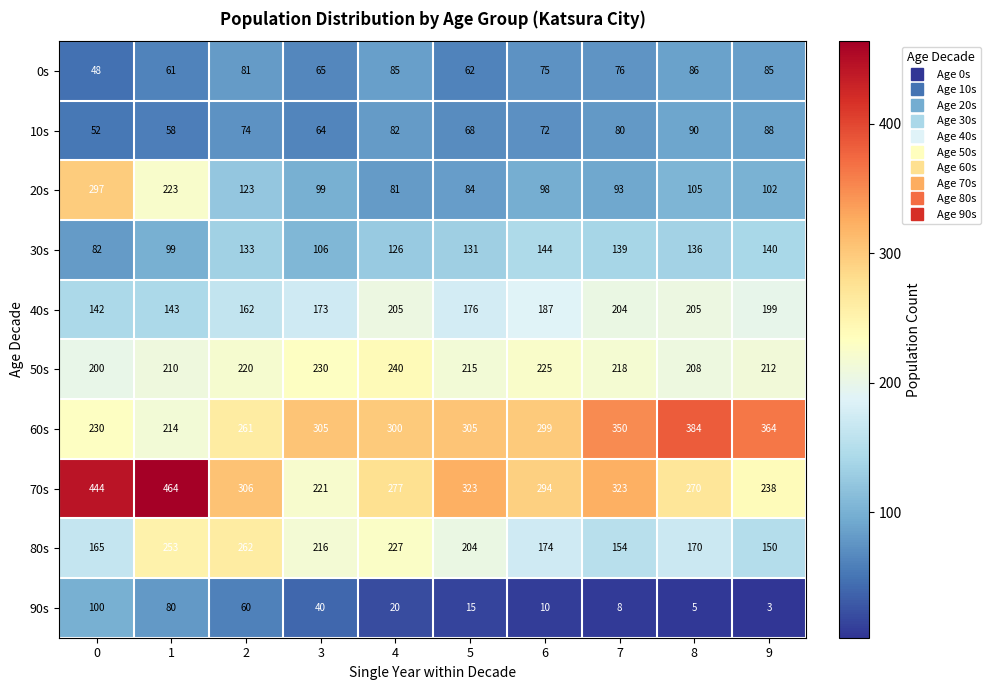

The 10s series shows 111 at 6. True or false?

False